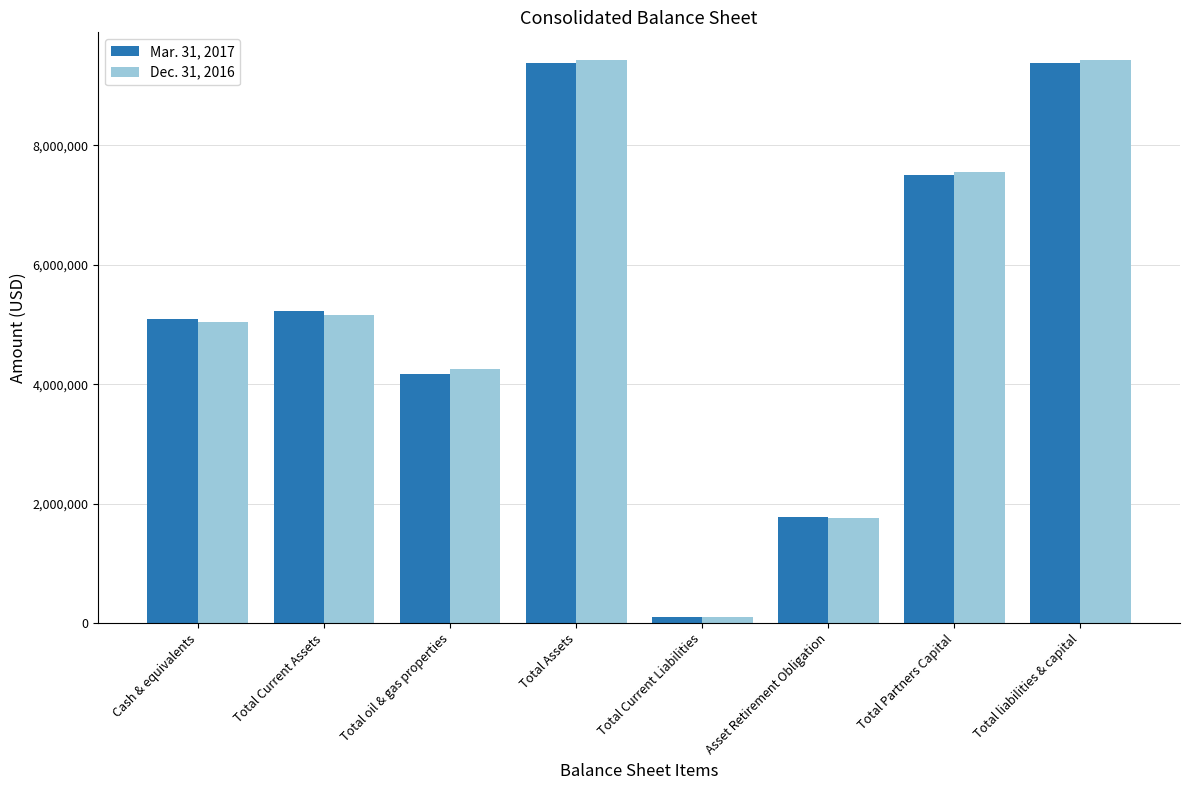

Reading left to right, list all the values displayed in this chart.

Mar. 31, 2017: Cash & equivalents=5099235	Total Current Assets=5219990	Total oil & gas properties=4165418	Total Assets=9385408	Total Current Liabilities=103671	Asset Retirement Obligation=1778403	Total Partners Capital=7503334	Total liabilities & capital=9385408
Dec. 31, 2016: Cash & equivalents=5035668	Total Current Assets=5163559	Total oil & gas properties=4256605	Total Assets=9420164	Total Current Liabilities=106624	Asset Retirement Obligation=1752691	Total Partners Capital=7560849	Total liabilities & capital=9420164